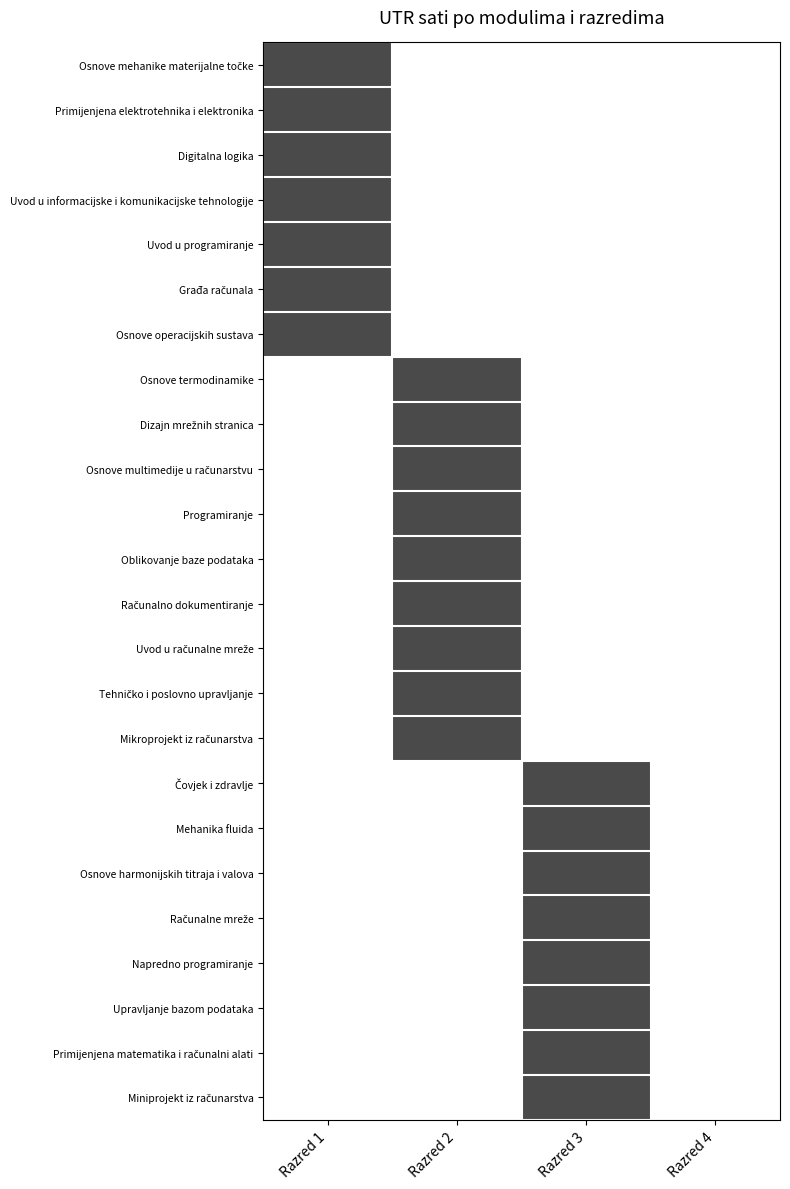

How many distinct data groups are displayed?

24